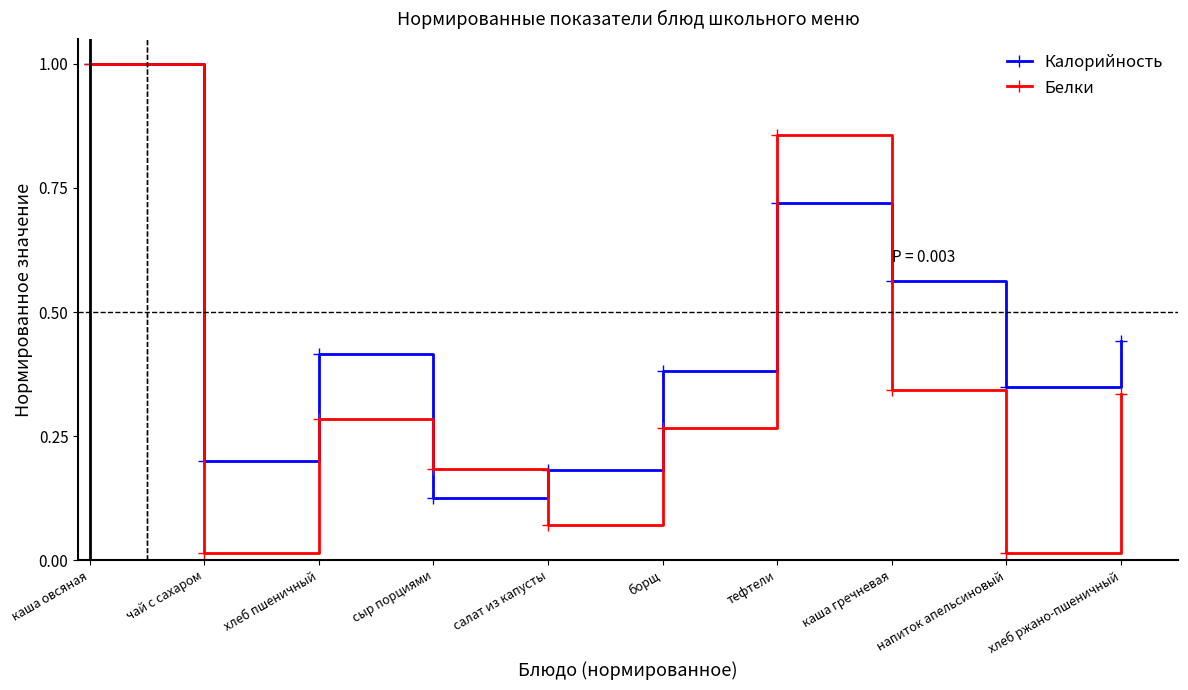

Rank the series by their average value, from lowest to highest.

Белки, Калорийность